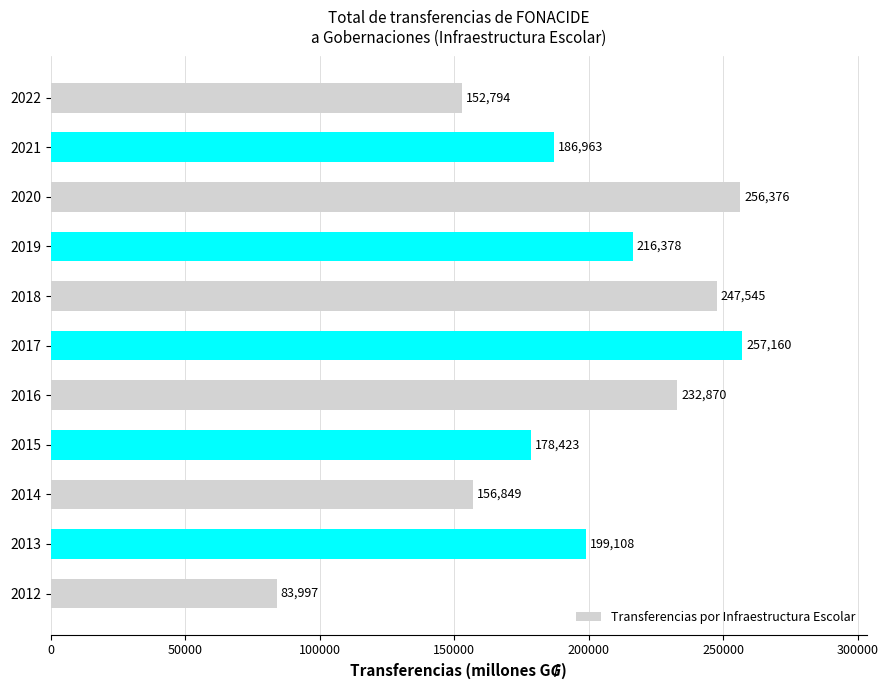

Are the bars horizontal?

Yes